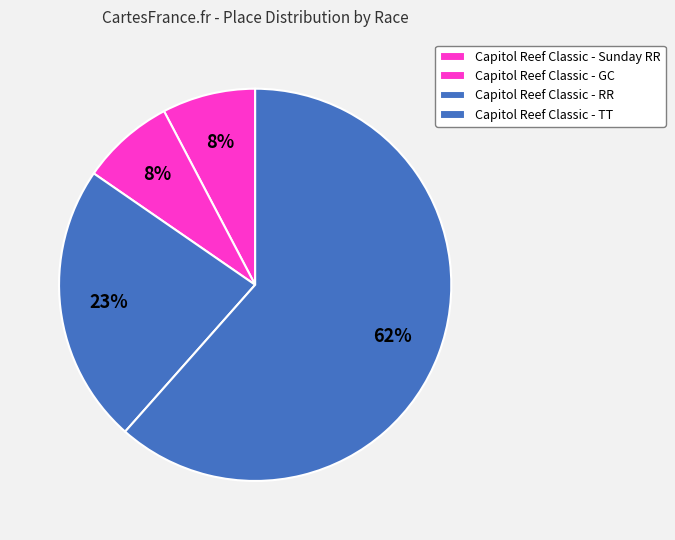

Count the number of slices in the pie.

4